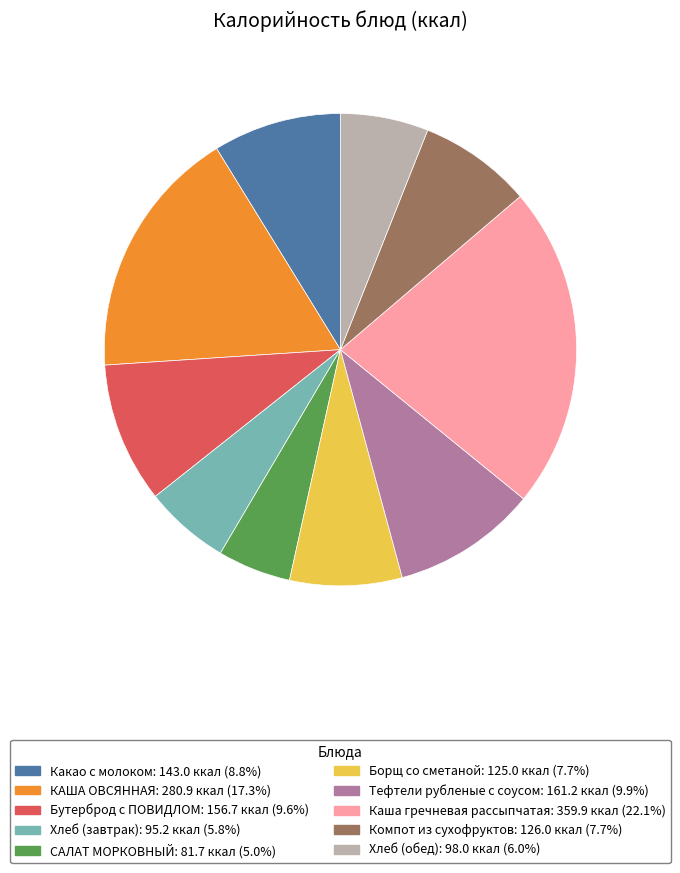

What is the smallest slice in the pie chart?

САЛАТ МОРКОВНЫЙ